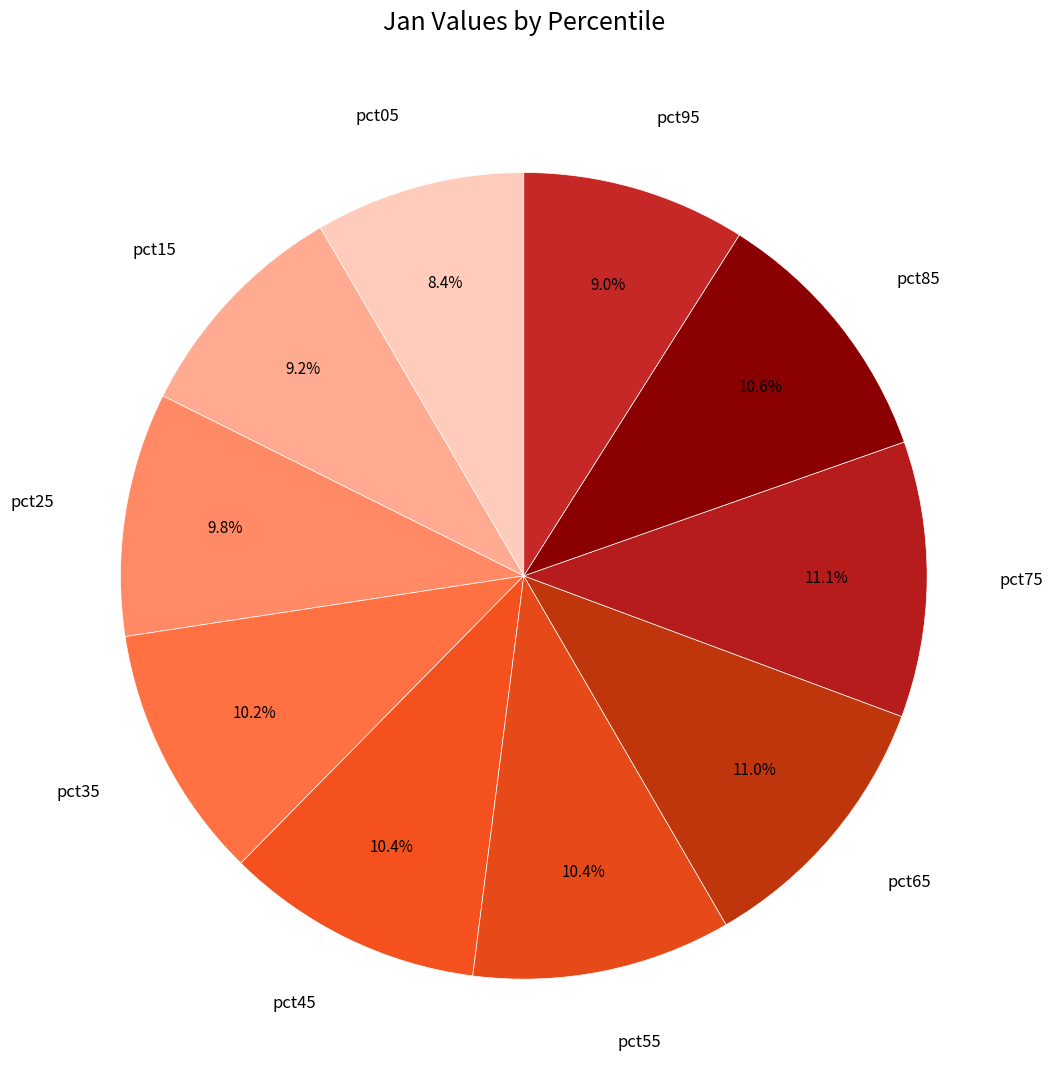

How many segments does this pie chart have?

10